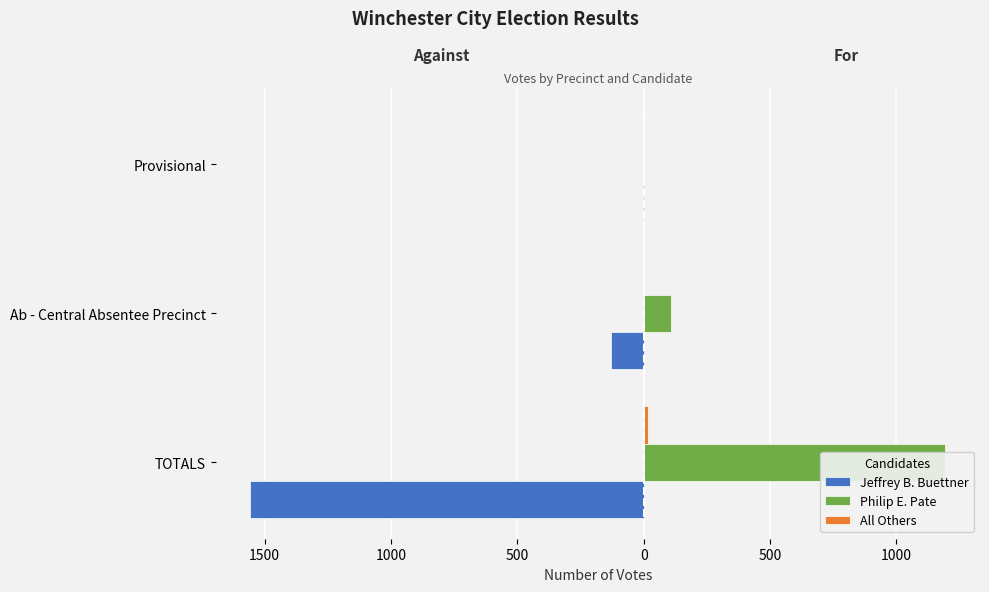

How many bars are there in each group?

3